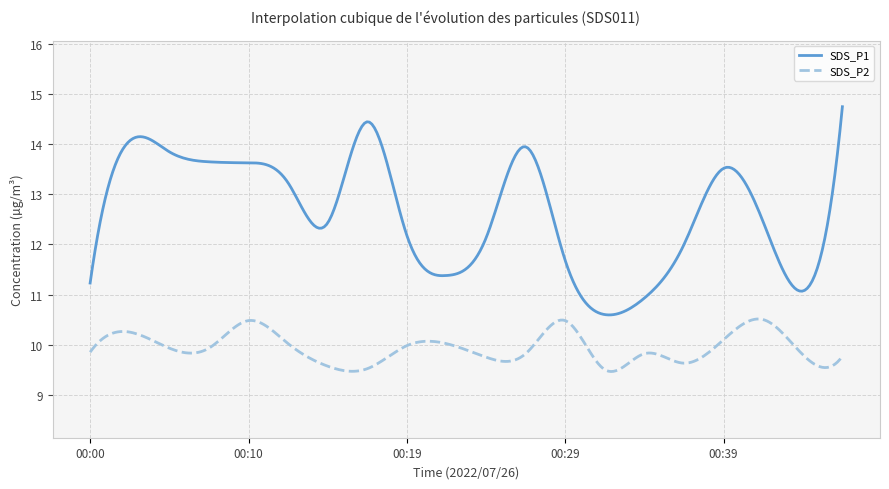

List the series in order of their peak value, highest first.

SDS_P1, SDS_P2